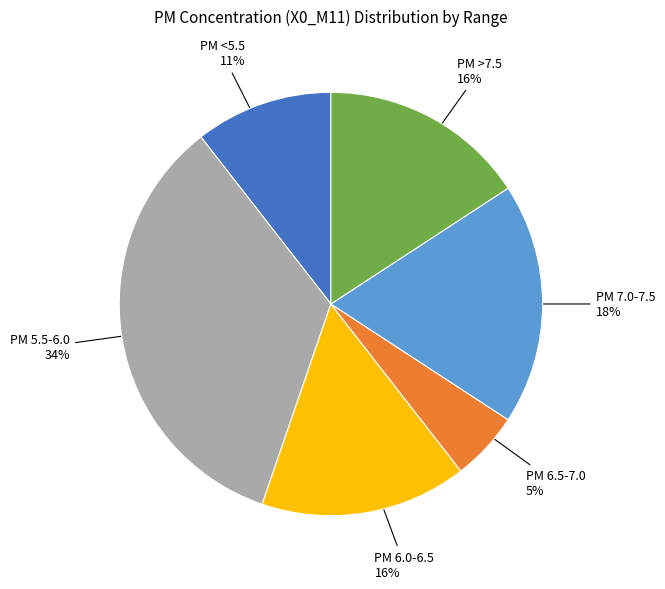

Count the number of slices in the pie.

6